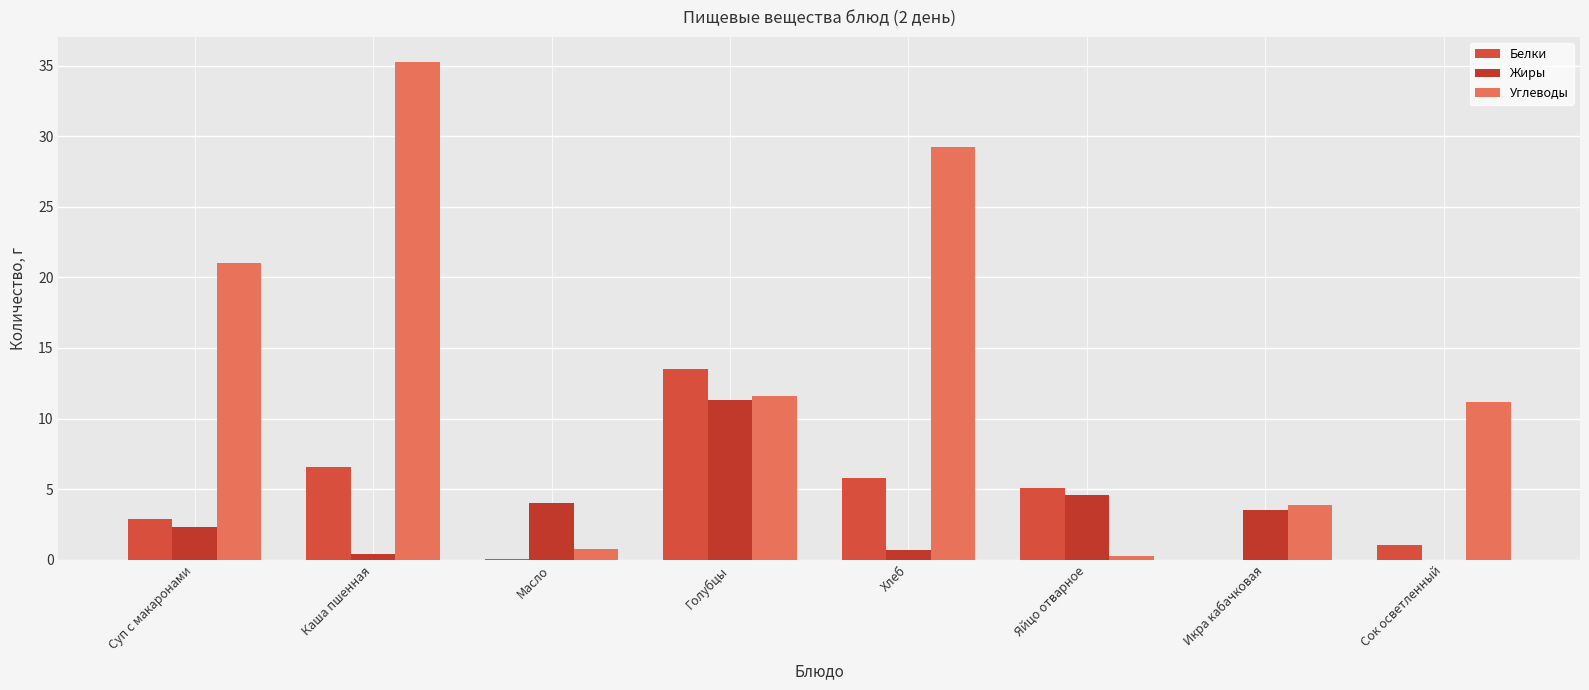

What is the total value across all series at Сок осветленный?

12.2